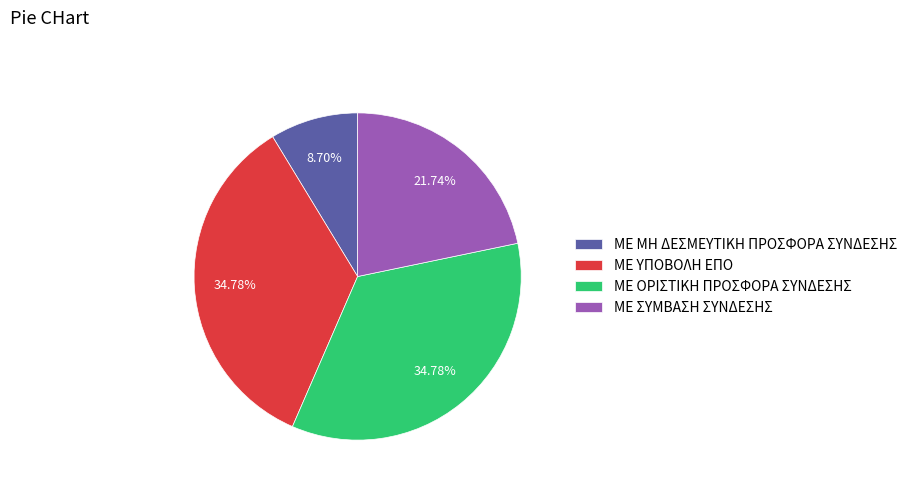

Which slice is the smallest?

ΜΕ ΜΗ ΔΕΣΜΕΥΤΙΚΗ ΠΡΟΣΦΟΡΑ ΣΥΝΔΕΣΗΣ